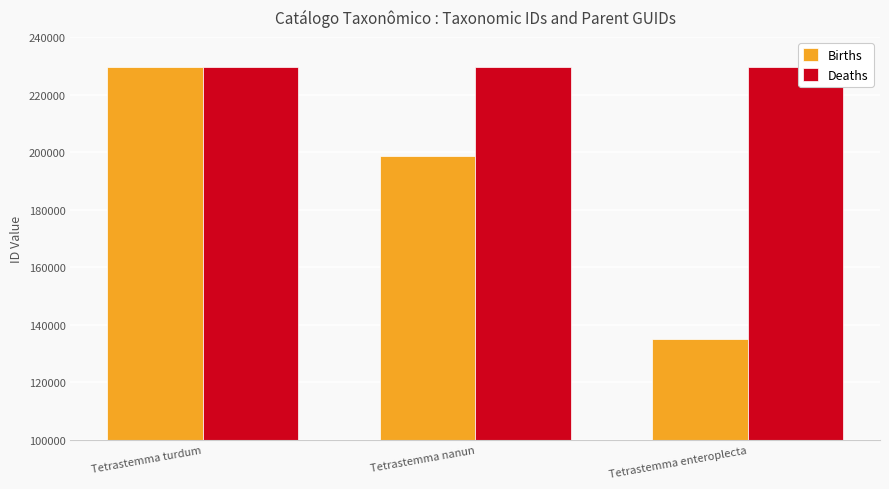

Reading left to right, transcribe all the data shown in this chart.

Births: Tetrastemma turdum=229738	Tetrastemma nanun=198789	Tetrastemma enteroplecta=135179
Deaths: Tetrastemma turdum=229550	Tetrastemma nanun=229550	Tetrastemma enteroplecta=229550